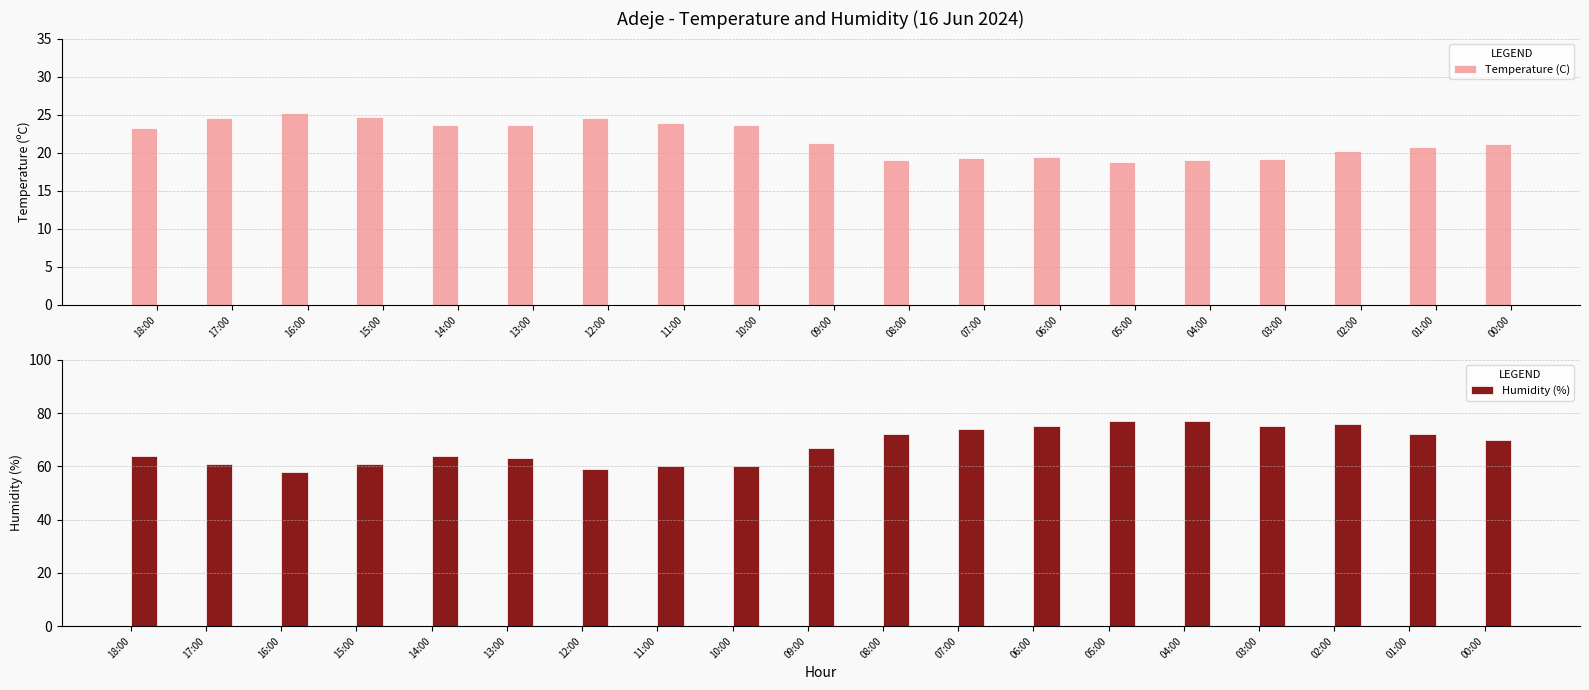

At which label is Humidity (%) closest to 67?

09:00